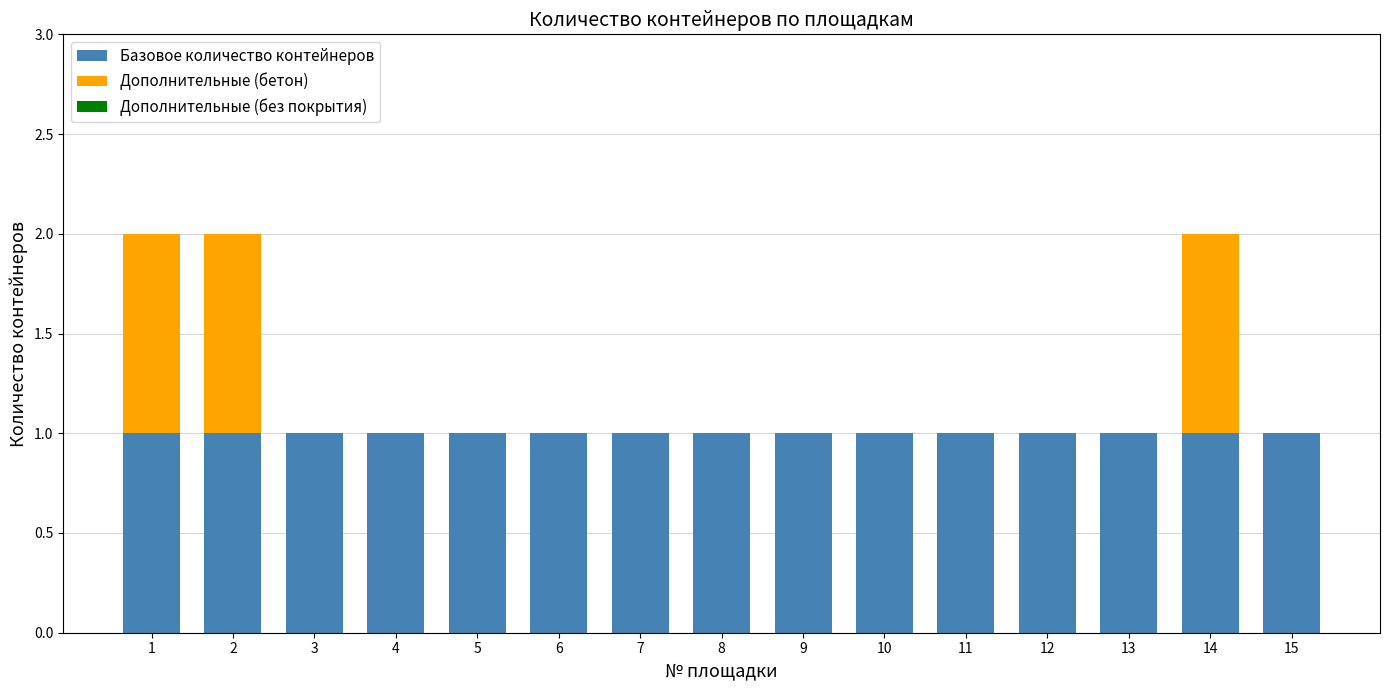

What is the sum of all Базовое количество контейнеров values?

15